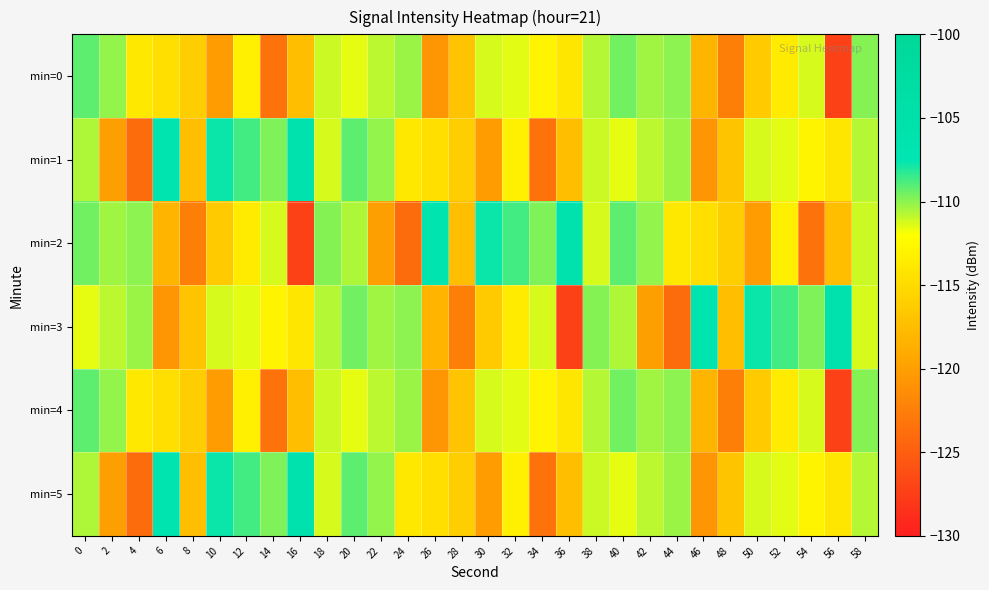

How many data points does each series have?

30